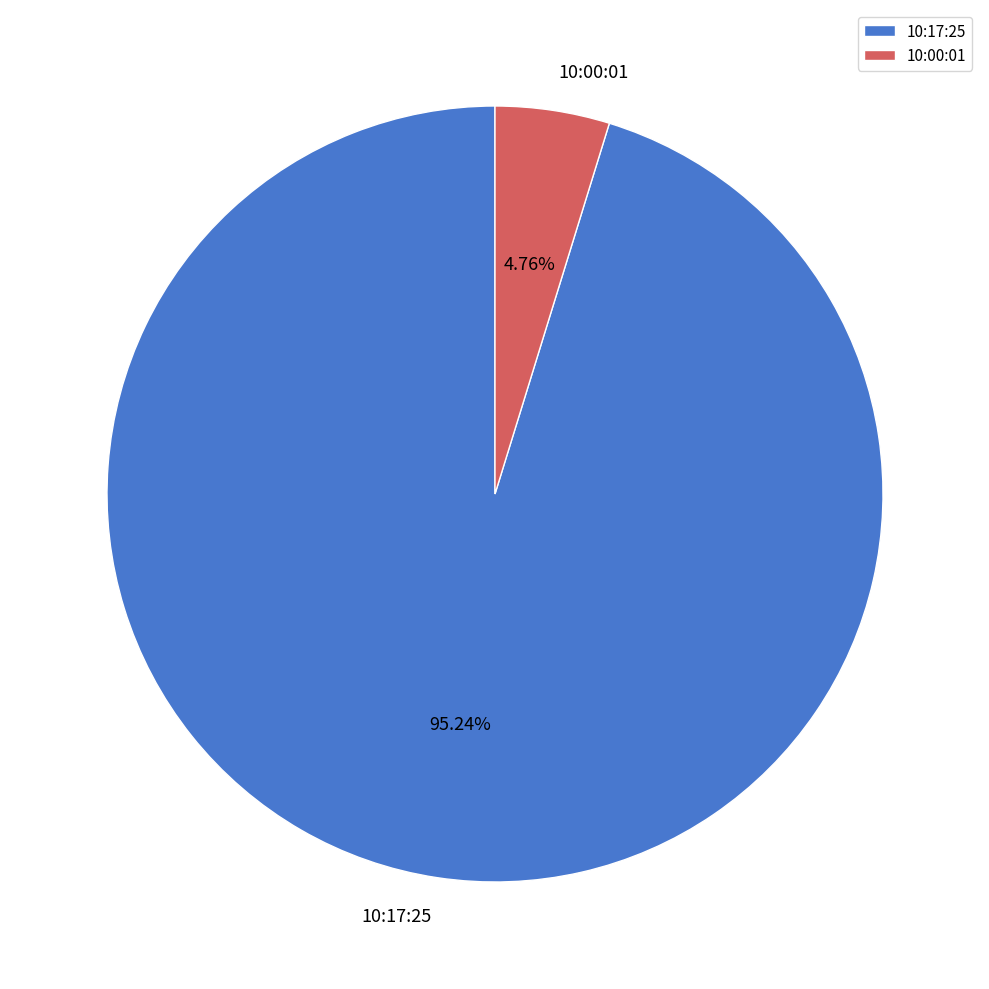

How many slices are in this pie chart?

2